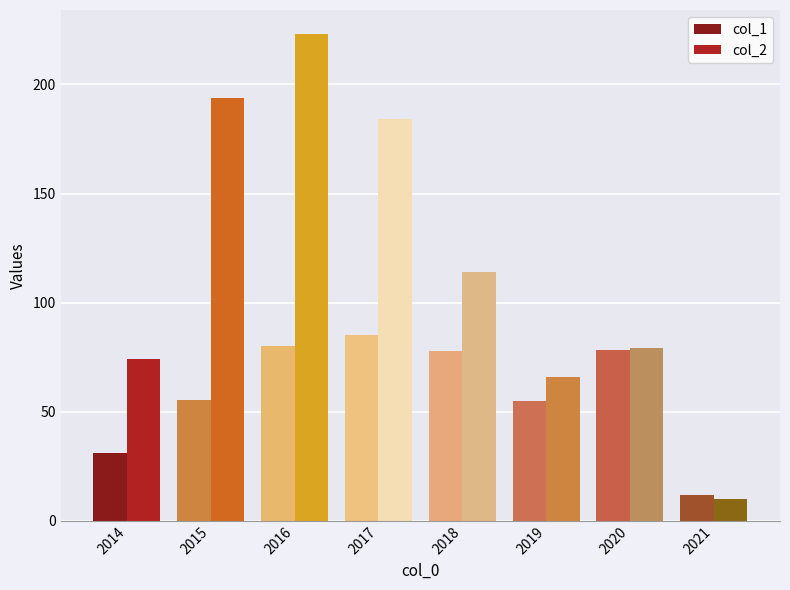

What is the difference between the maximum and minimum values in the col_1 series?

73.0